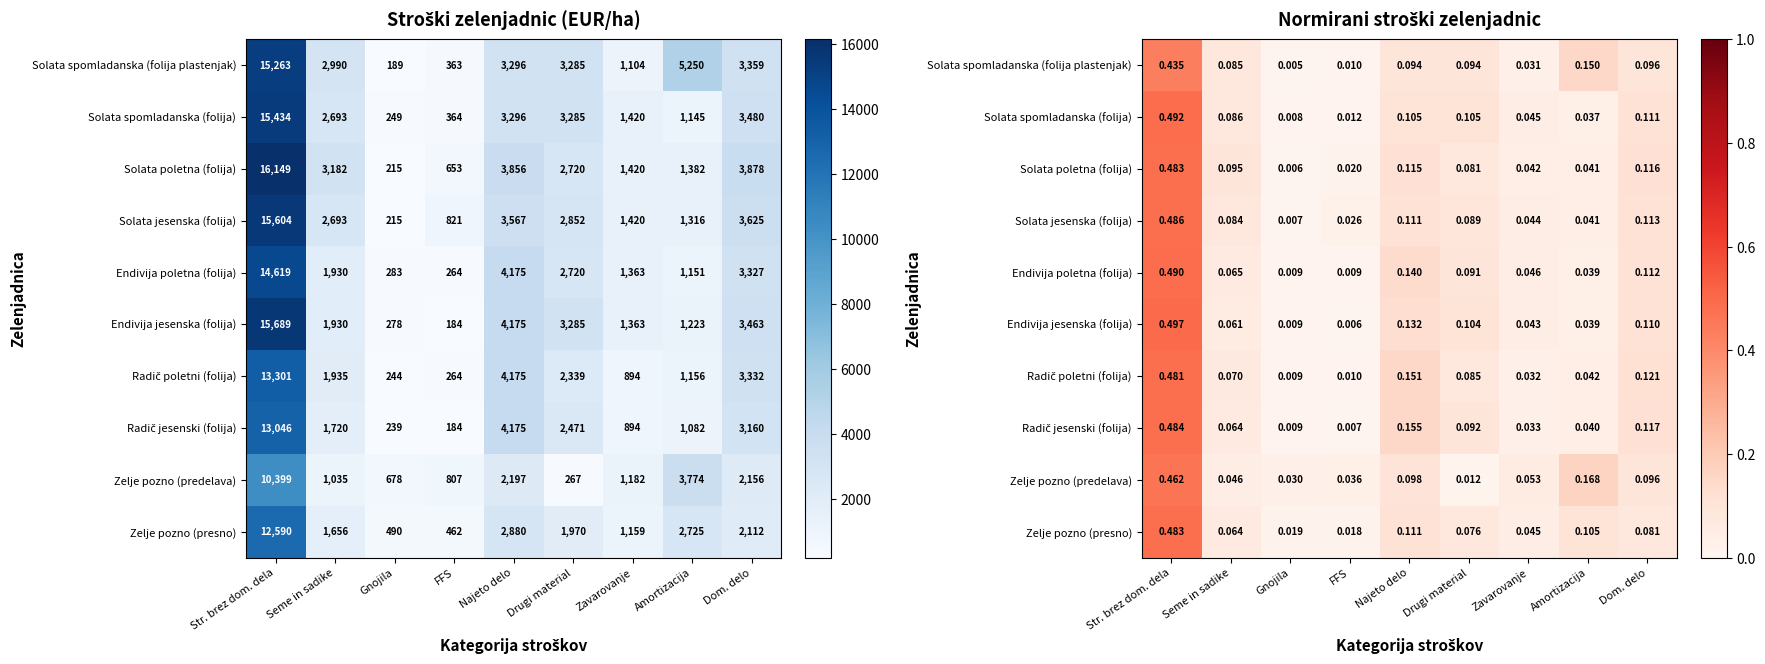

What is the total value across all series at Seme in sadike?

0.7